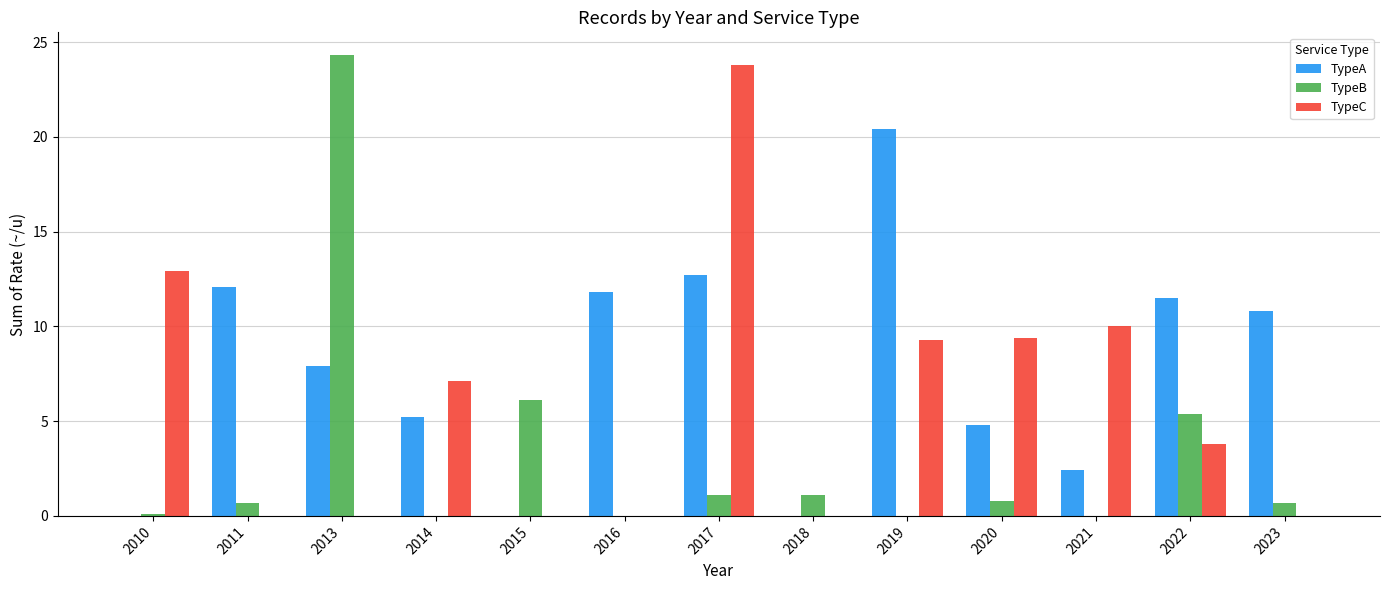

What are all the series names shown in the legend?

TypeA, TypeB, TypeC